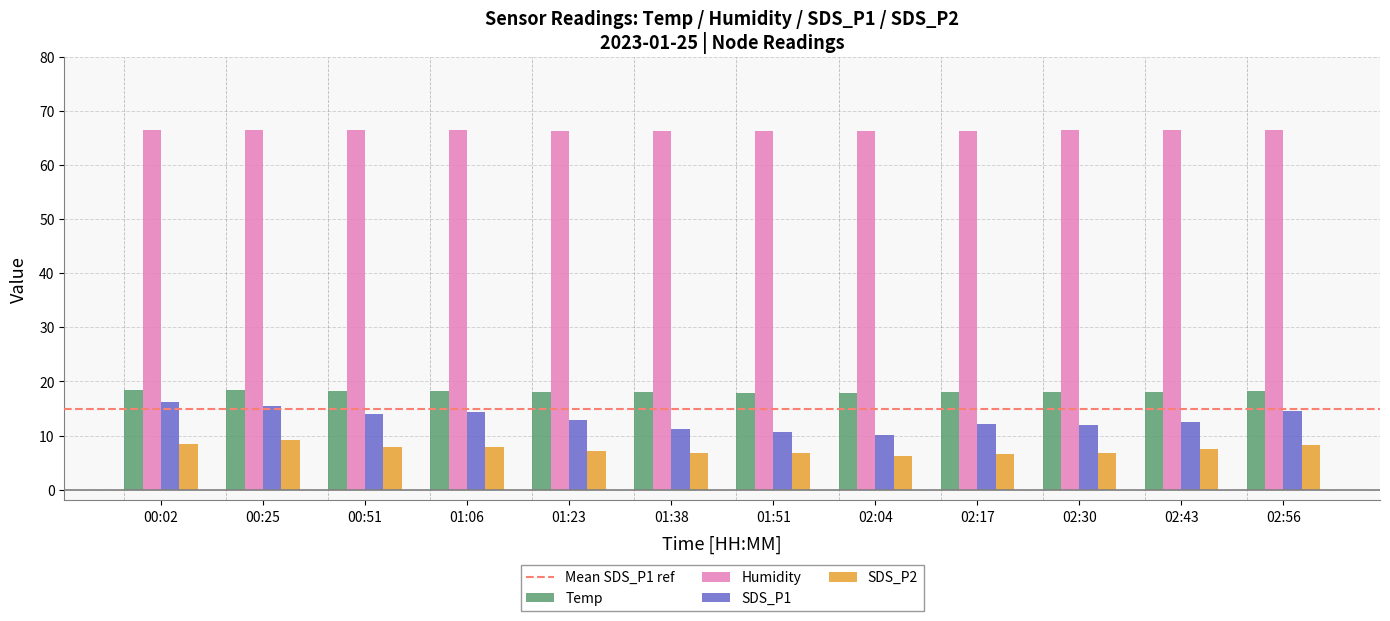

What is the maximum value shown in the chart?

66.6